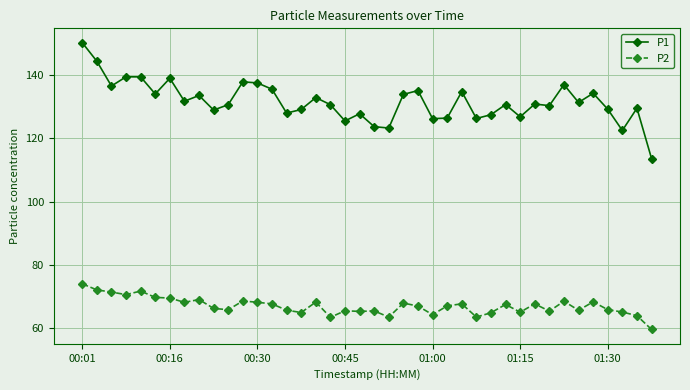

True or false: P2 and P1 intersect in this chart.

False